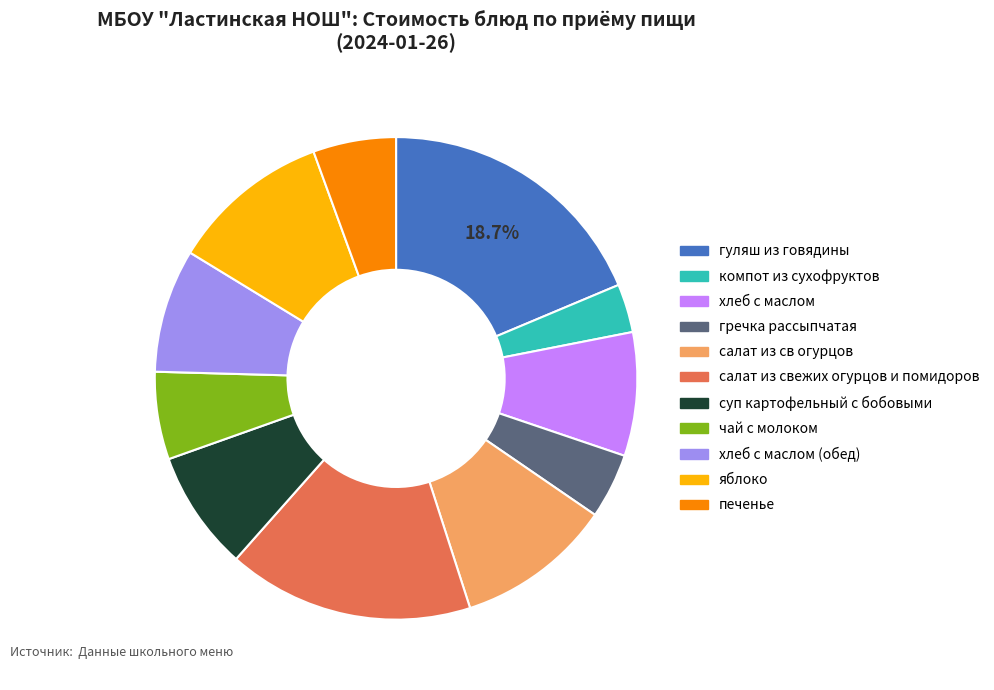

Is the sum of хлеб с маслом and салат из св огурцов greater than half?

No